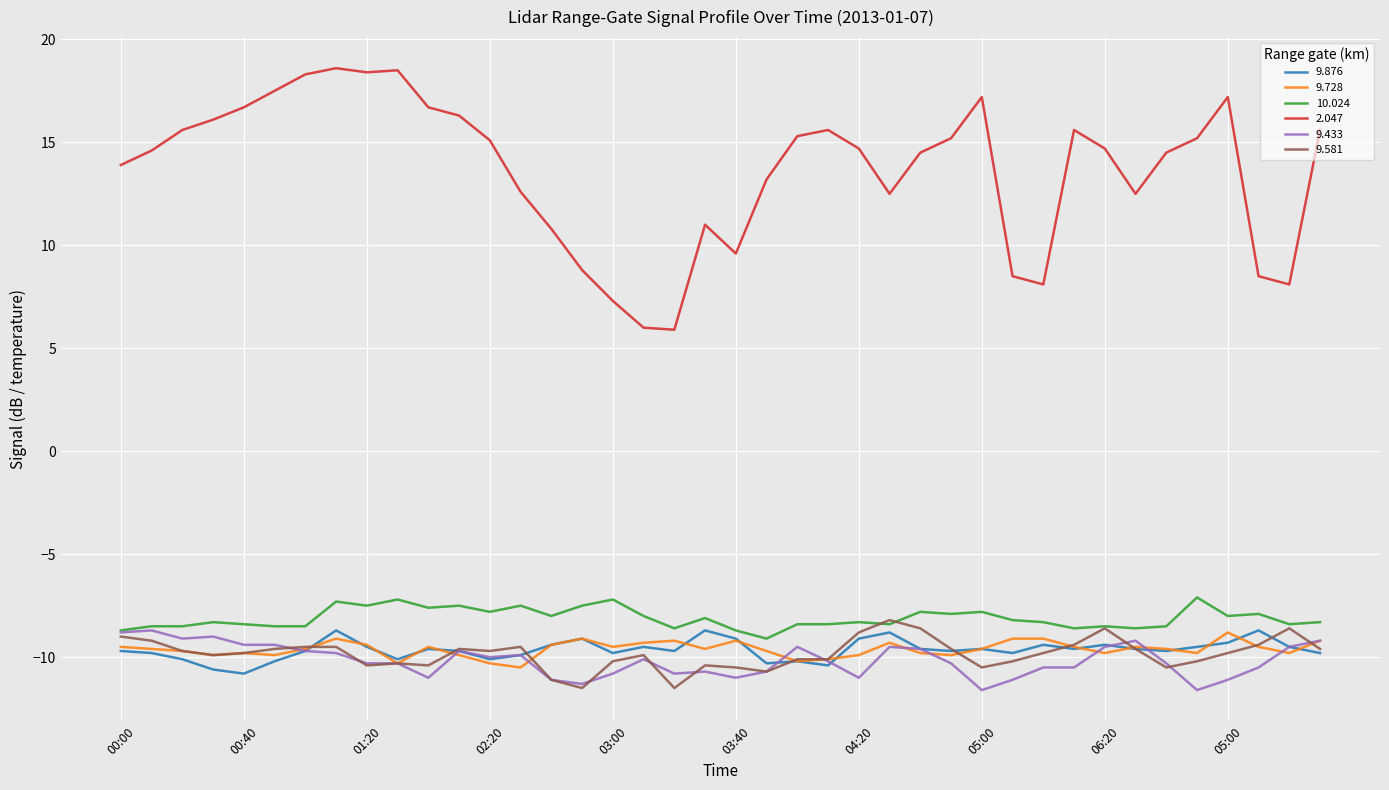

What is the sum of all 2.047 values?

545.0